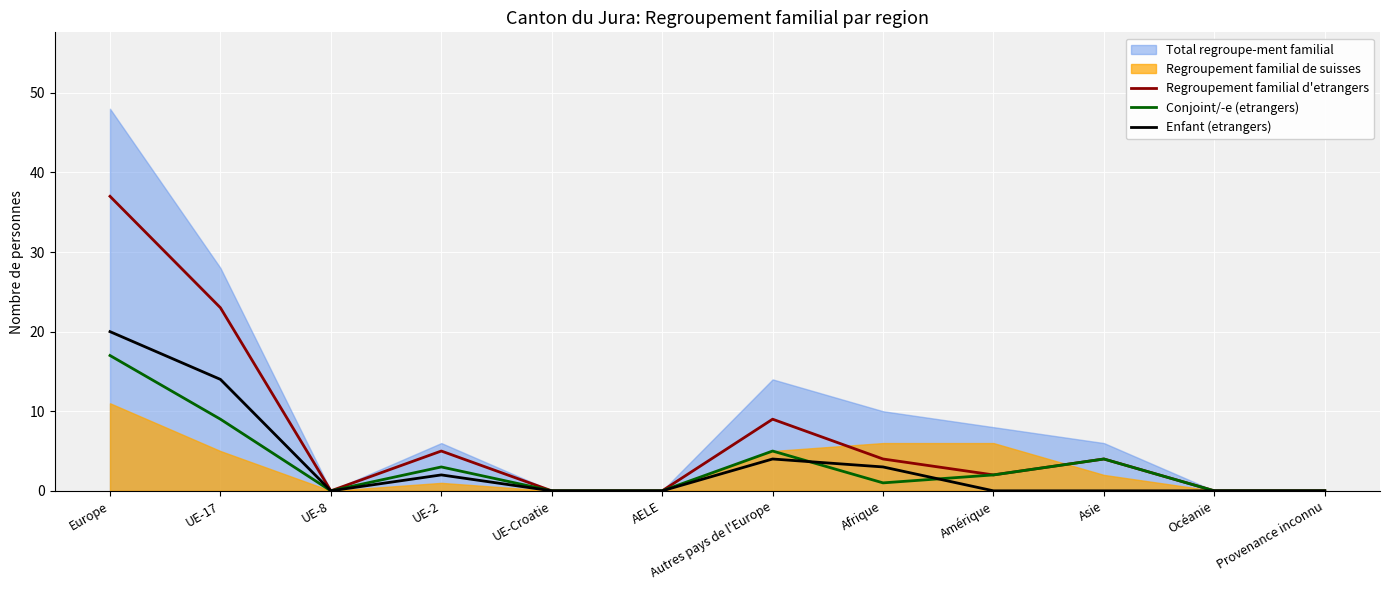

Which label corresponds to the largest value in the chart?

Europe